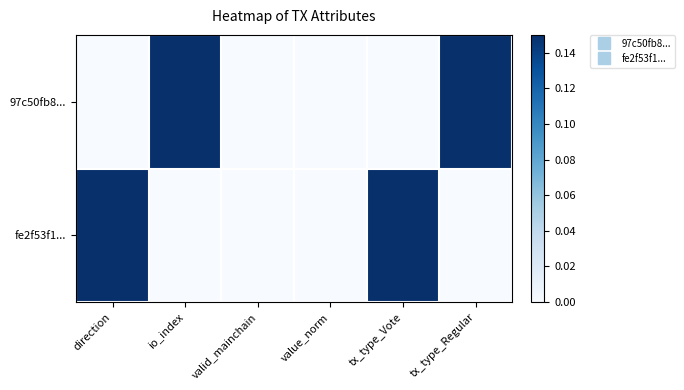

Reading right to left, what are all the values shown in this chart?

97c50fb8...: tx_type_Regular=0.1	tx_type_Vote=0.0	value_norm=0.0	valid_mainchain=0.0	io_index=0.1	direction=0.0
fe2f53f1...: tx_type_Regular=0.0	tx_type_Vote=0.1	value_norm=0.0	valid_mainchain=0.0	io_index=0.0	direction=0.1